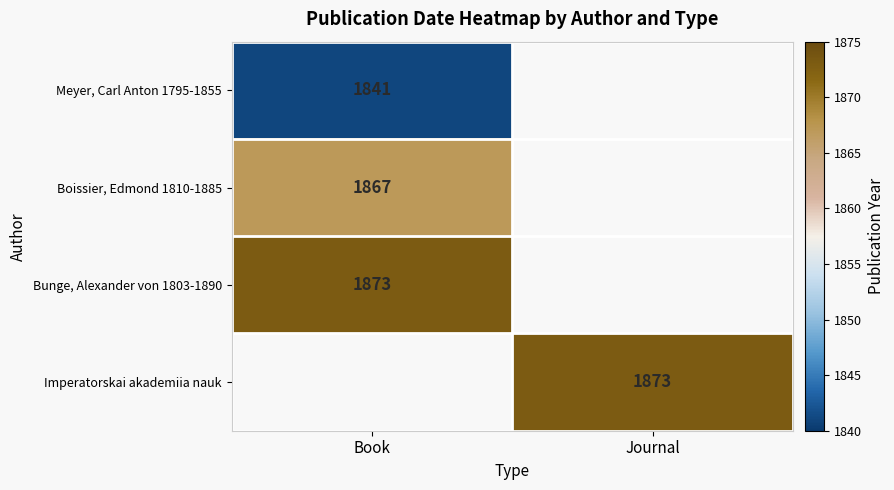

What is the total value across all series at Journal?

1873